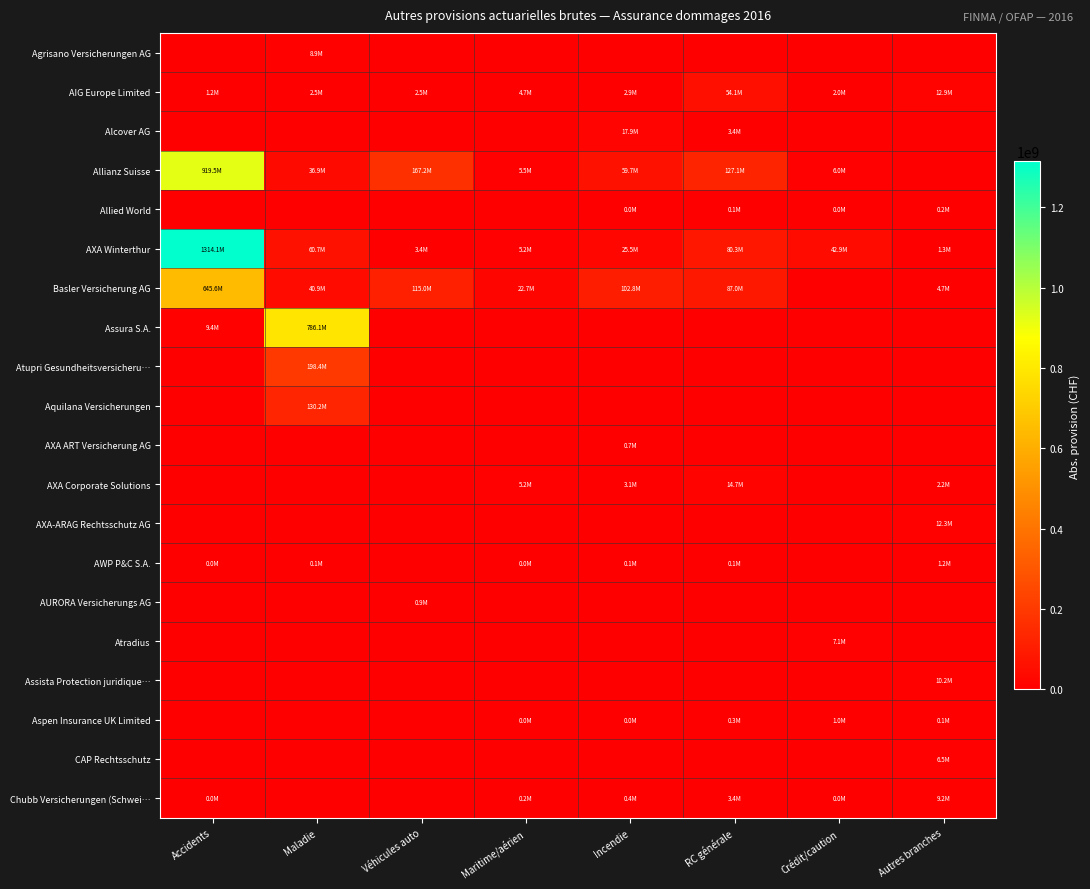

Which series has the largest range (max minus min)?

AXA Winterthur